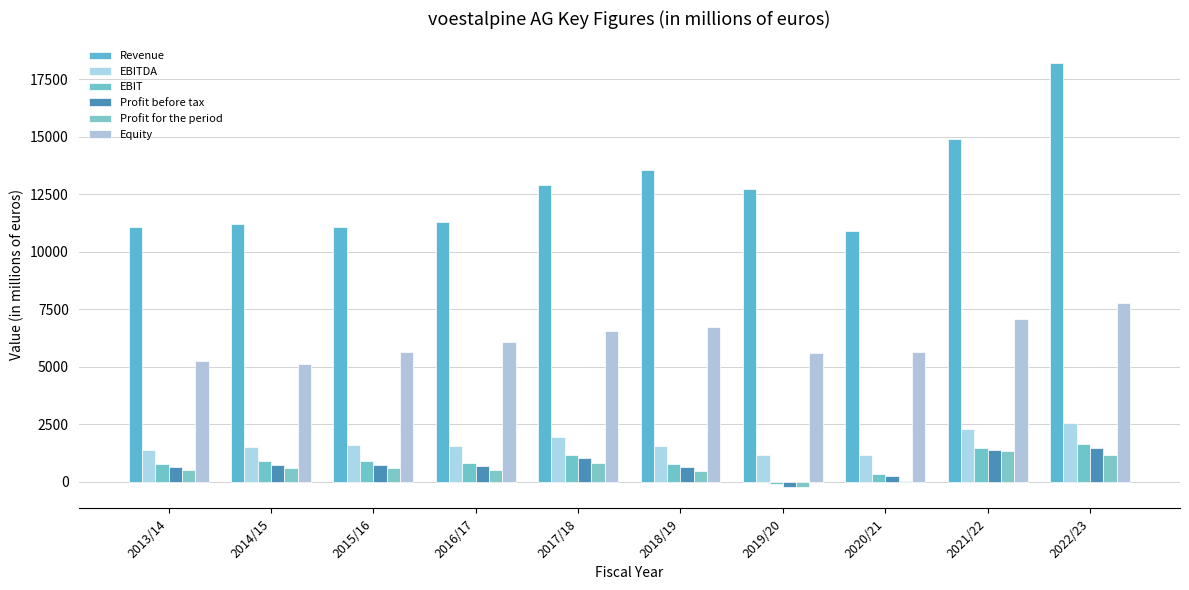

What is the highest value of the EBITDA series?

2544.6